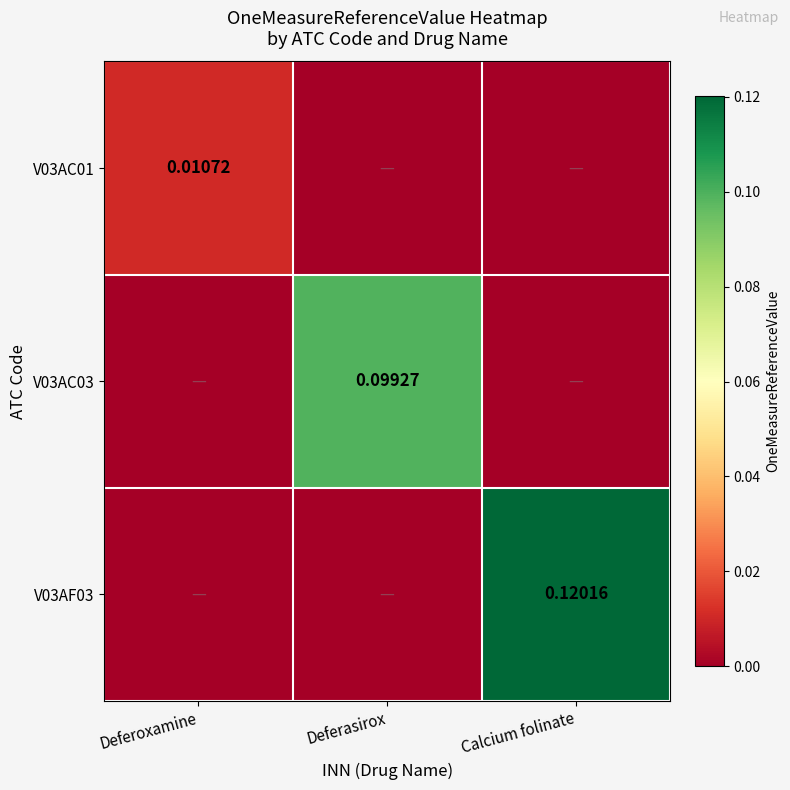

What is the highest value of the V03AC03 series?

0.1